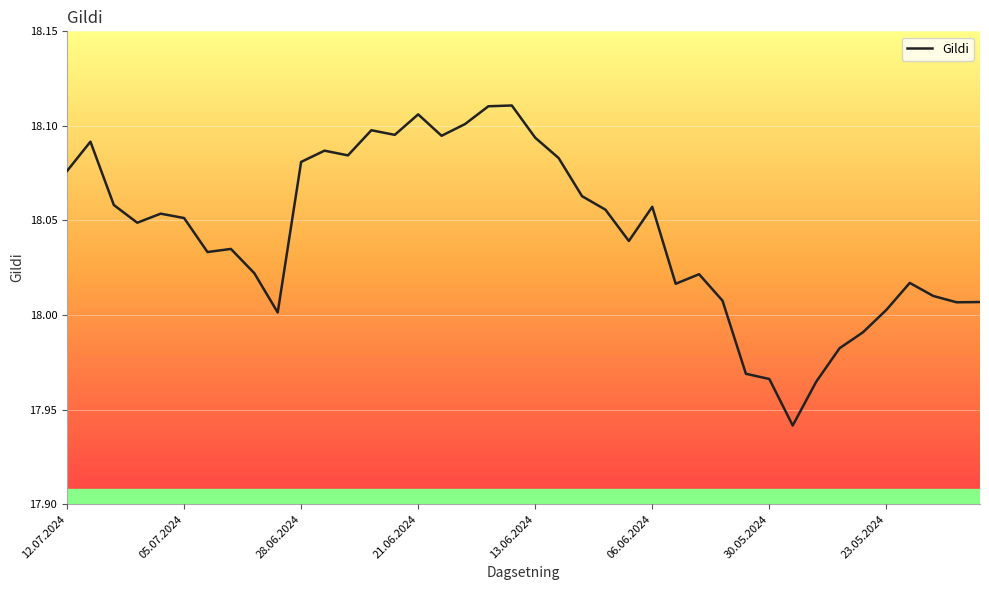

What is the approximate value at 19?

18.1